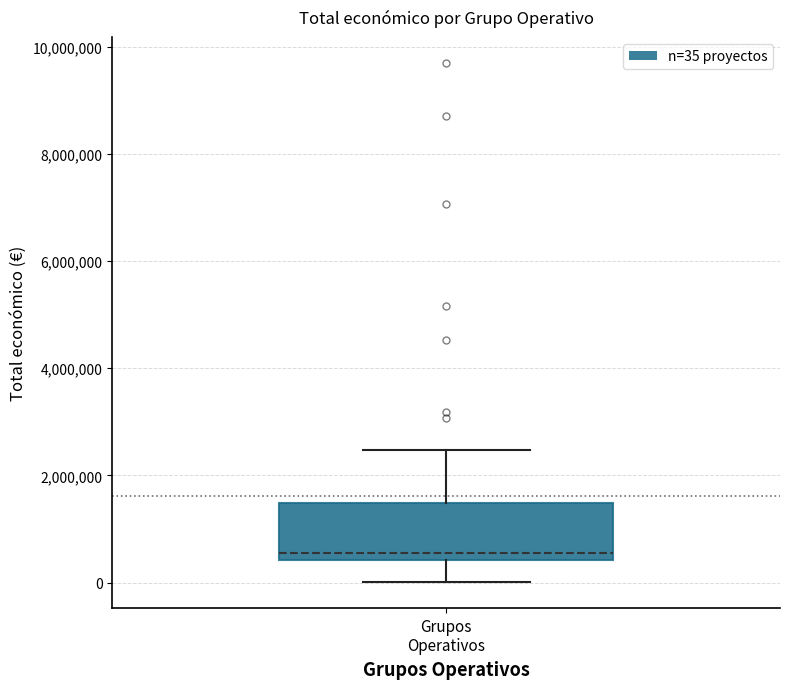

Transcribe this box plot: give where the median line is, the range the box spans, and where the two whiskers end, as read against the y-axis. The values are not printed on the chart, so give them approximately, as read against the axis.

median 600000, box 400000 to 1400000, whiskers 0 to 2400000